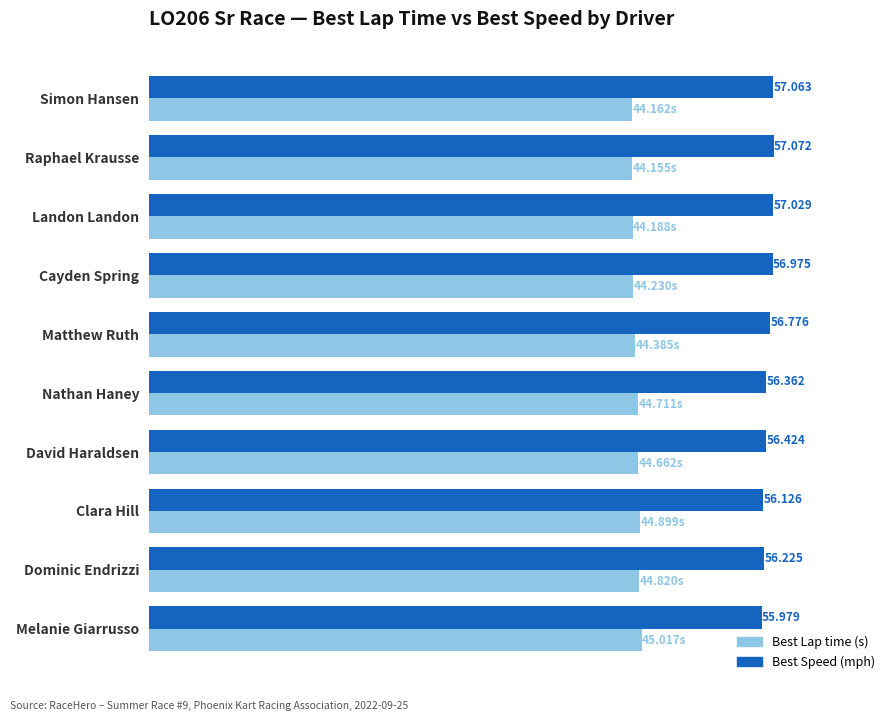

At which category does the chart reach its minimum across all series?

Raphael Krausse